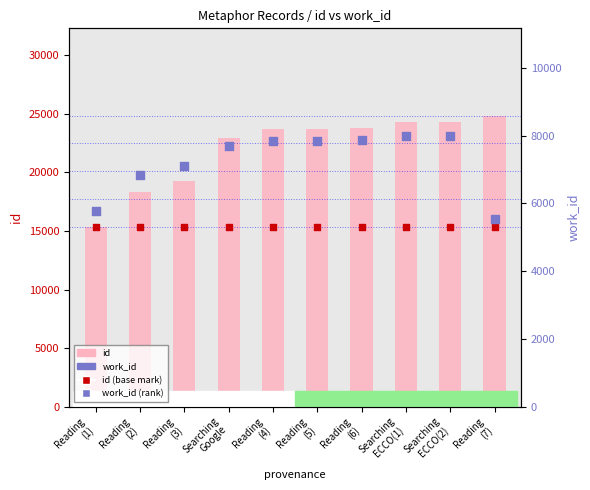

At which category is the sum across all series the highest?

Searching
ECCO(2)